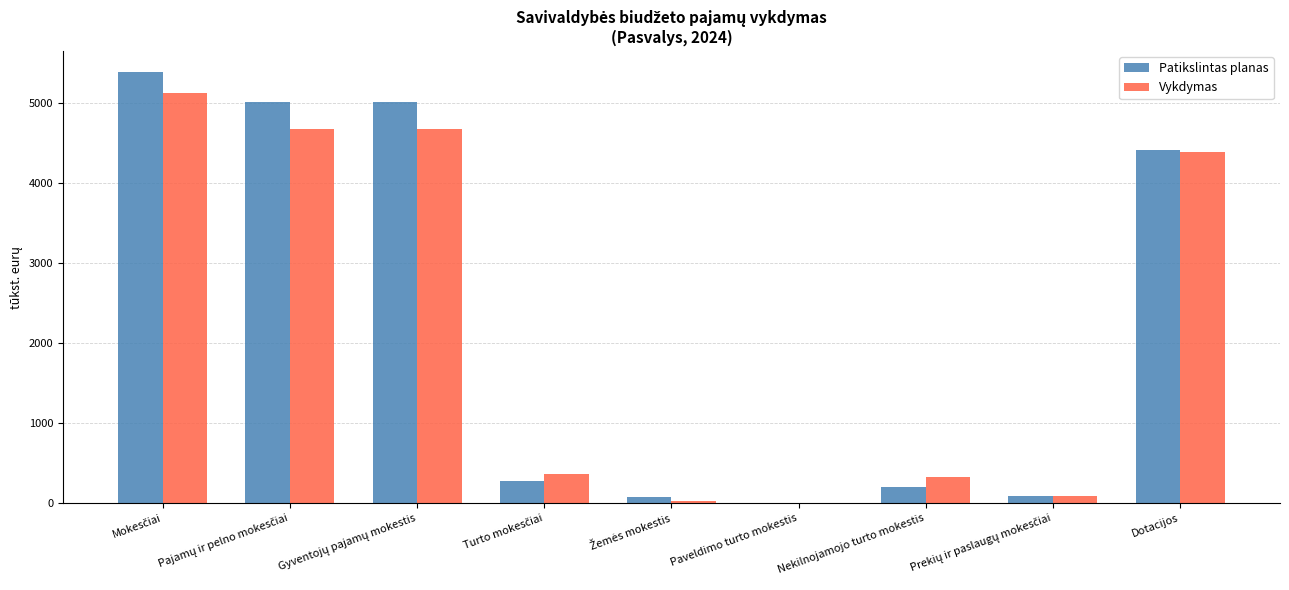

What are all the series names shown in the legend?

Patikslintas planas, Vykdymas